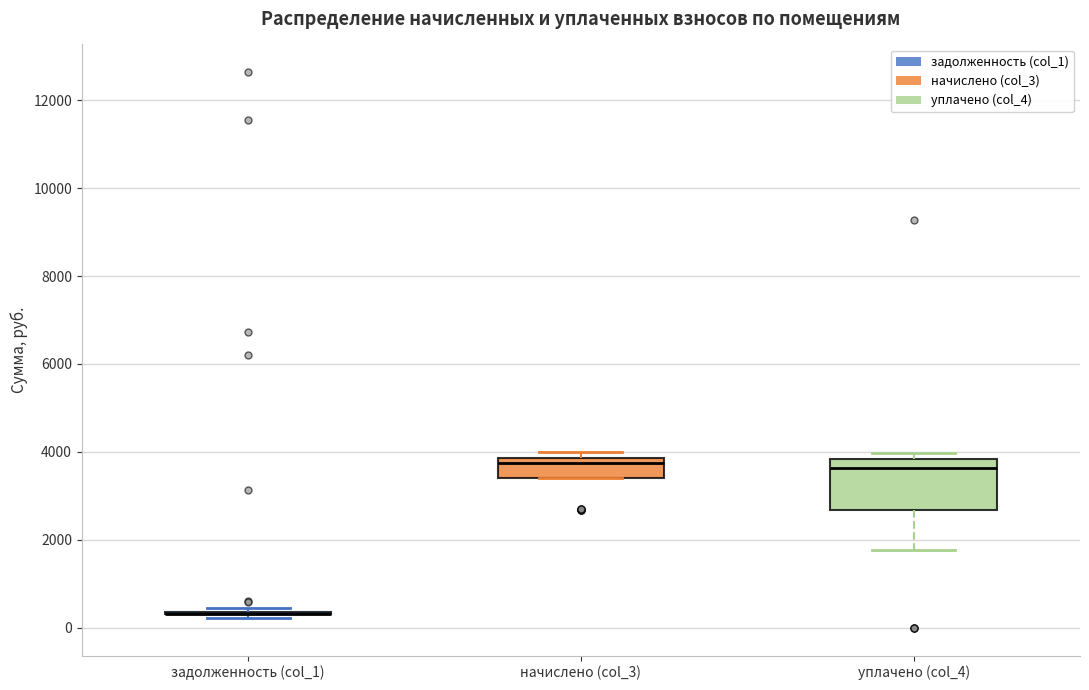

Reading left to right, transcribe this box plot: for each box, give where its median line is, the range the box spans, and where its two whiskers end, as read against the y-axis. The values are not printed on the chart, so give them approximately, as read against the axis.

задолженность (col_1): box collapsed to a line at 400, whiskers 200 to 400
начислено (col_3): median 3800 (just below the box's upper edge), box 3400 to 3800, whiskers 3400 to 4000
уплачено (col_4): median 3600, box 2600 to 3800, whiskers 1800 to 4000